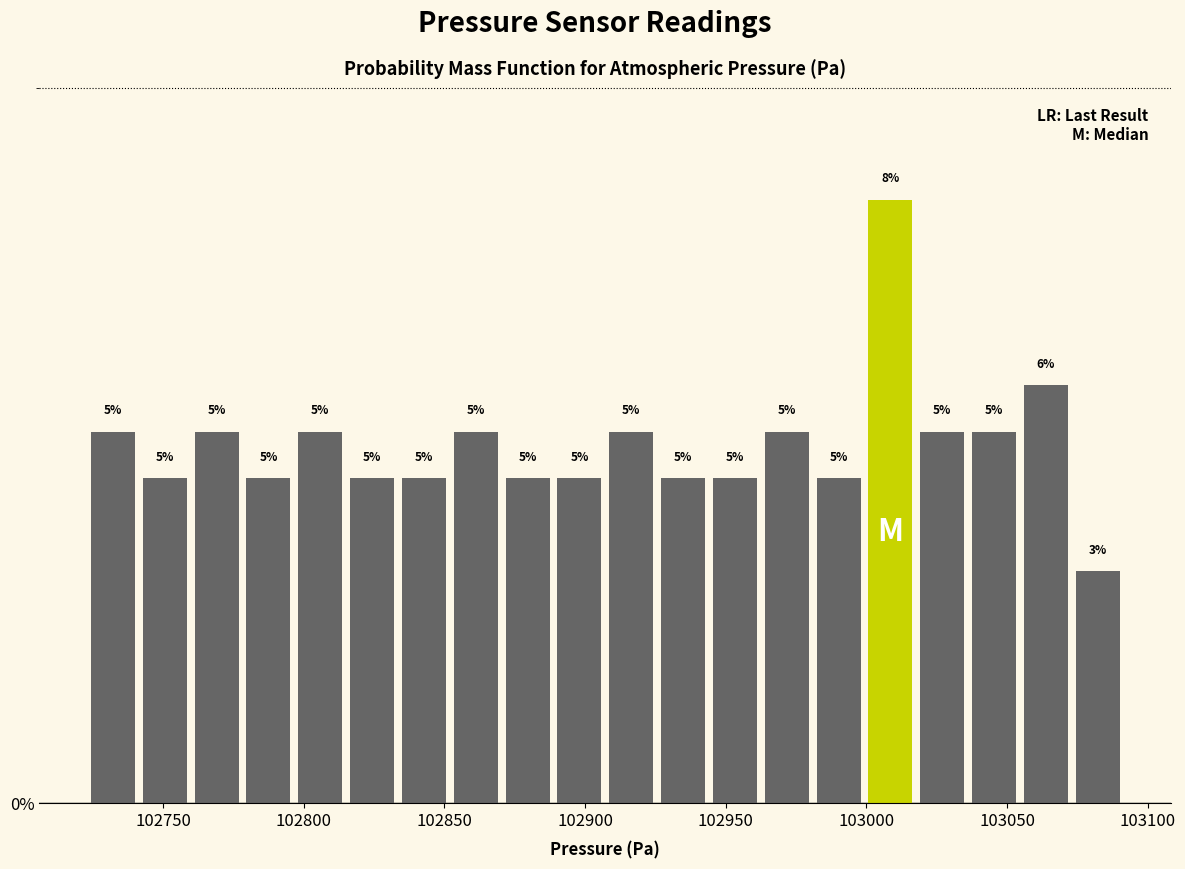

Read against the x-axis, roughly where is the centre of the tallest bar?

103010